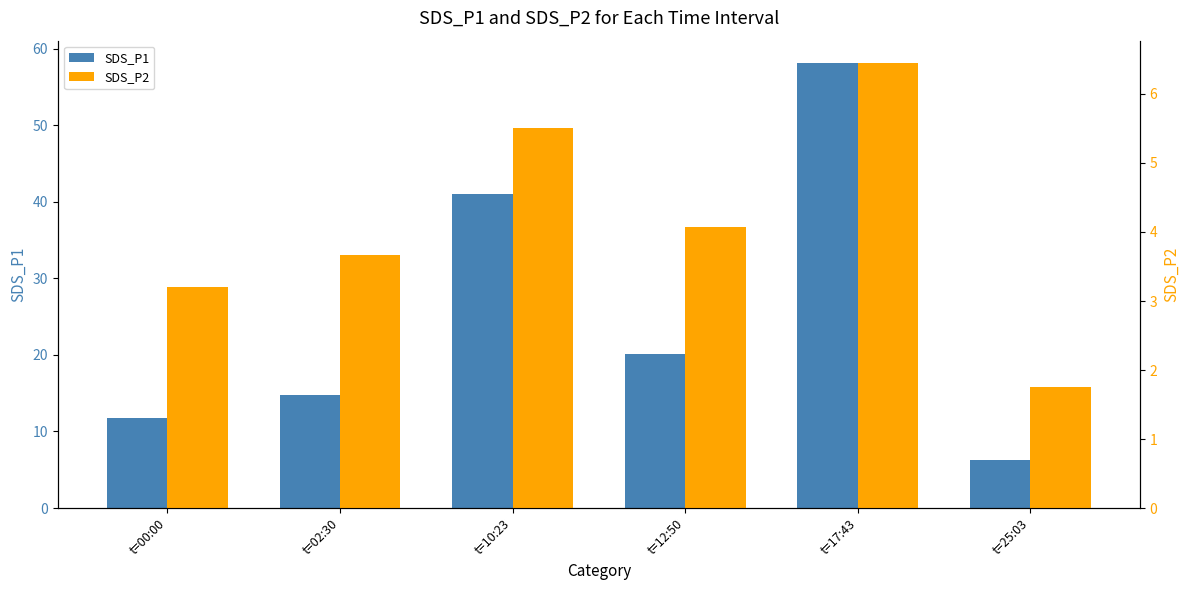

What is the difference between the maximum and minimum values in the SDS_P2 series?

4.7